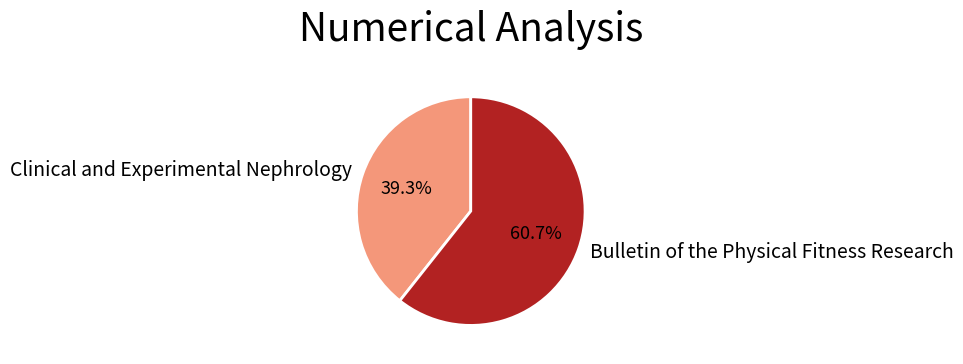

Which category has the smallest portion of the pie?

Clinical and Experimental Nephrology